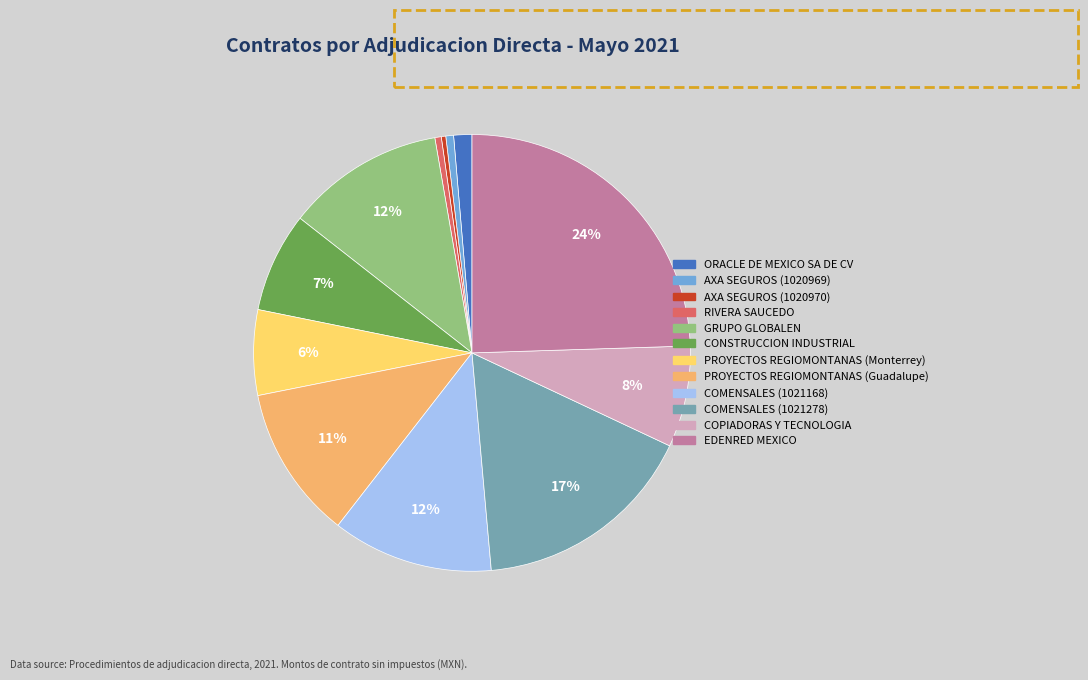

Is it true that COPIADORAS Y TECNOLOGIA is 22% of the pie?

False